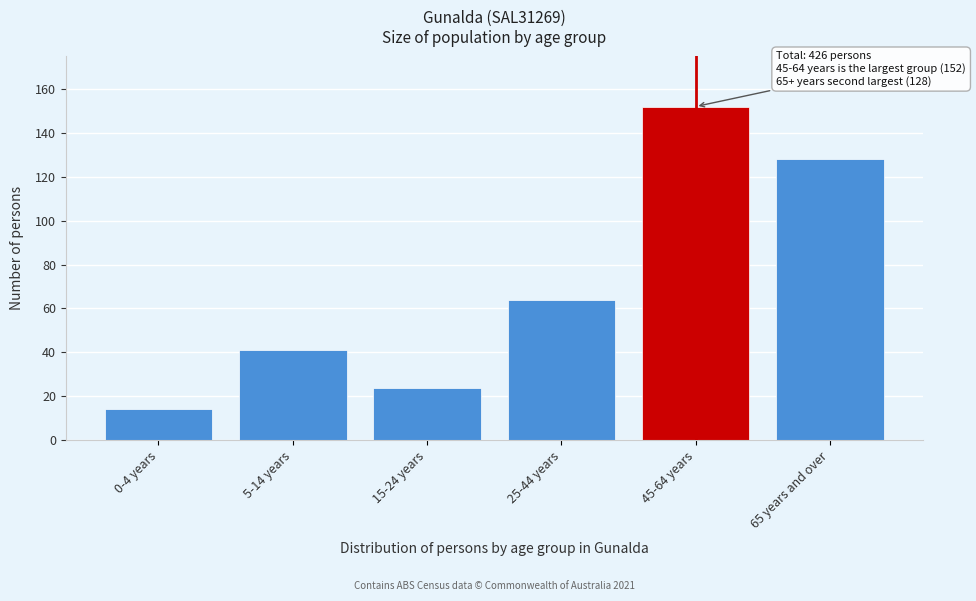

Reading left to right, transcribe all the data shown in this chart.

0-4 years=14	5-14 years=41	15-24 years=24	25-44 years=64	45-64 years=152	65 years and over=128